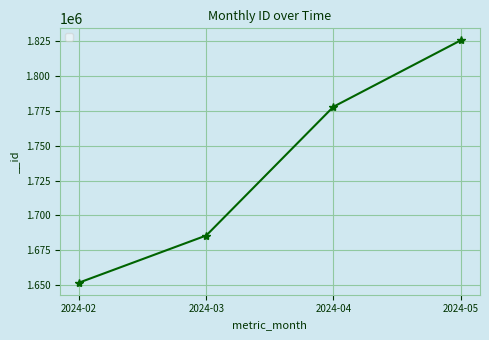

At which label is the value closest to 1738659?

2024-04